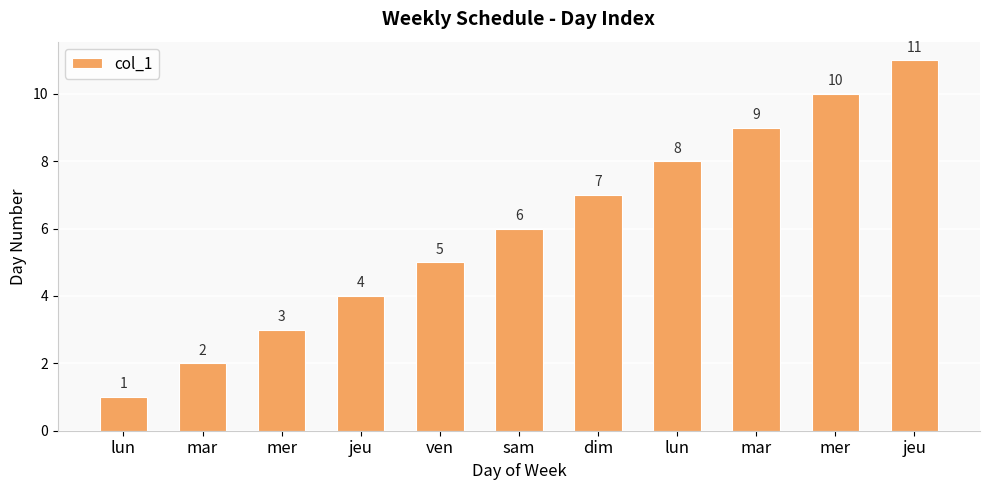

How many data points does each series have?

11